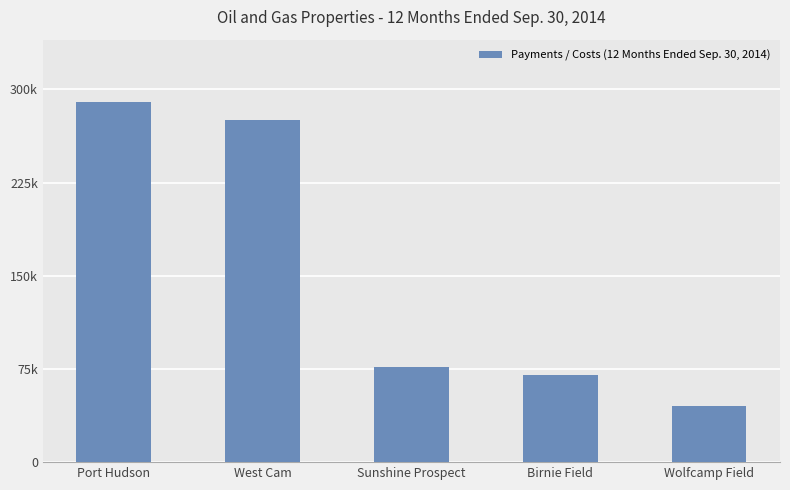

What is the label of the 3rd bar from the right?

Sunshine Prospect